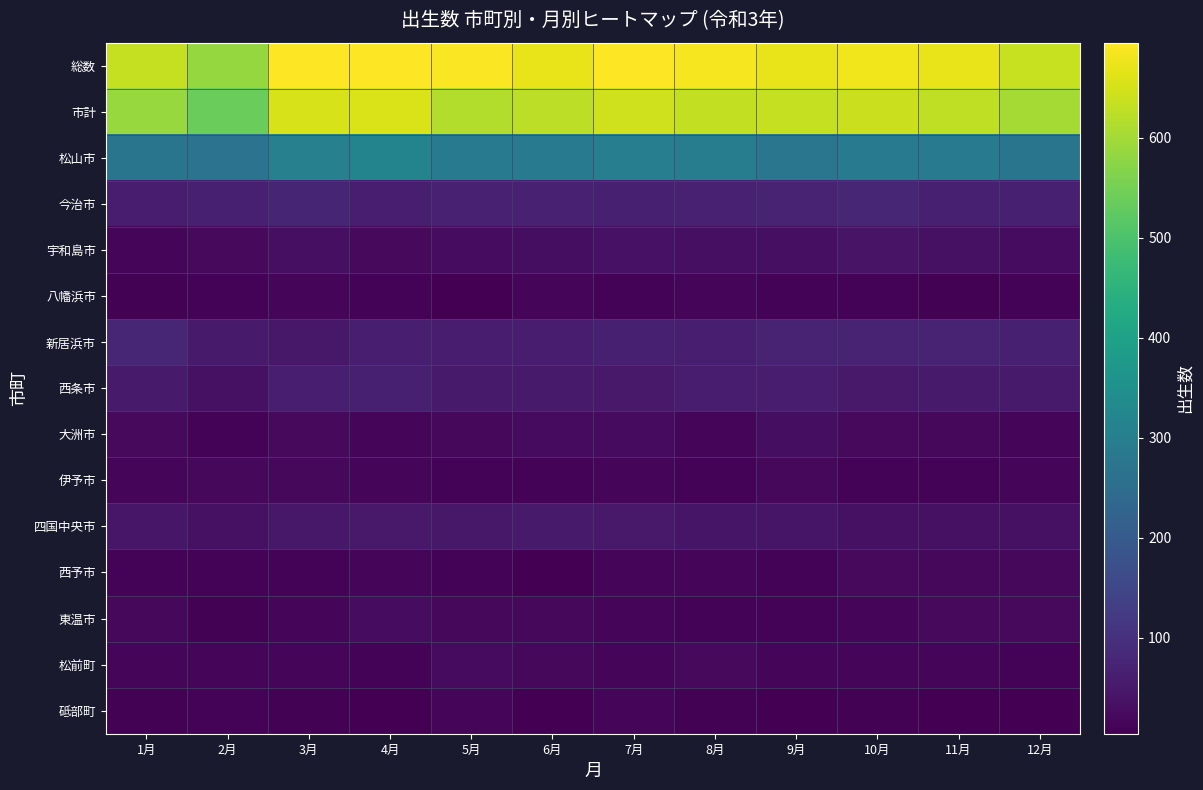

What is the minimum value shown in the chart?

4